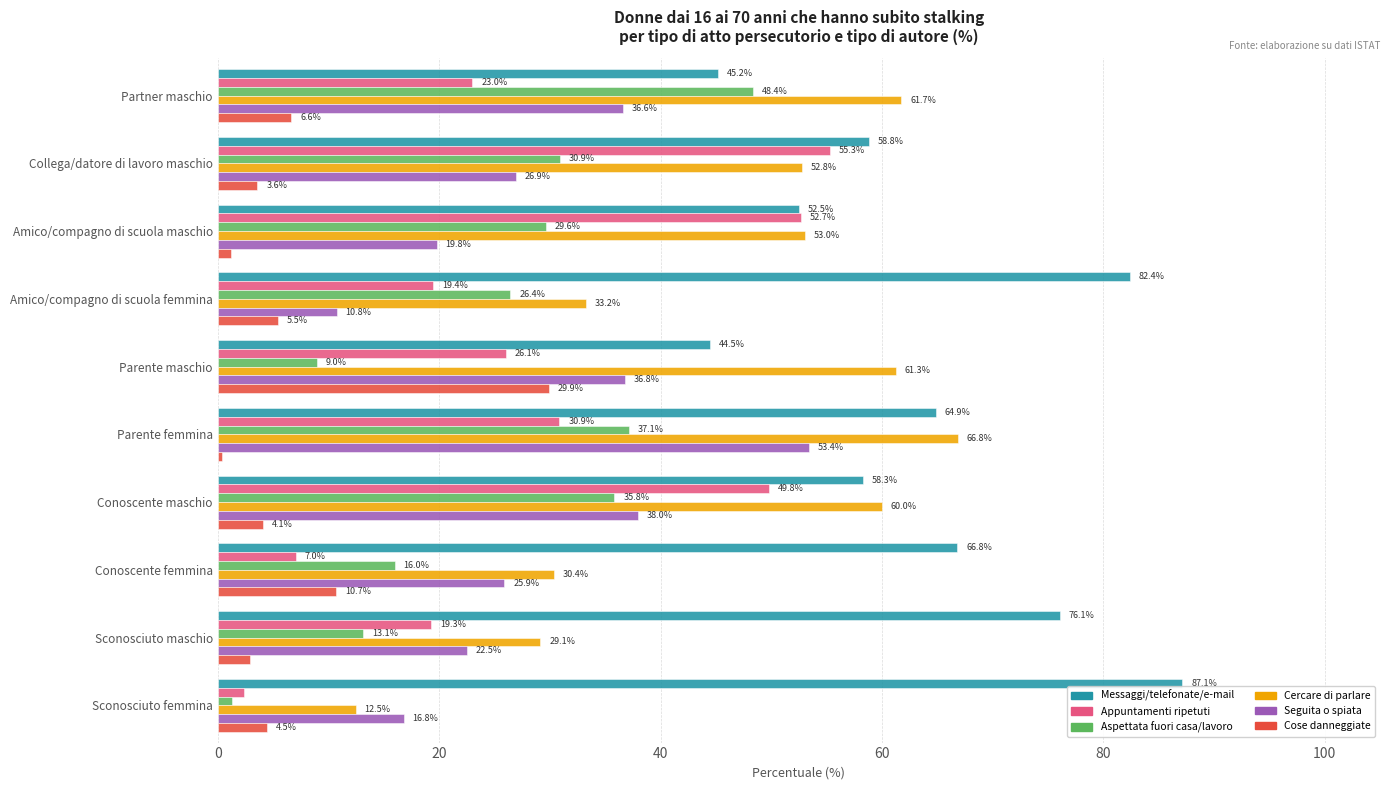

The Appuntamenti ripetuti series shows 42.9 at Parente maschio. True or false?

False